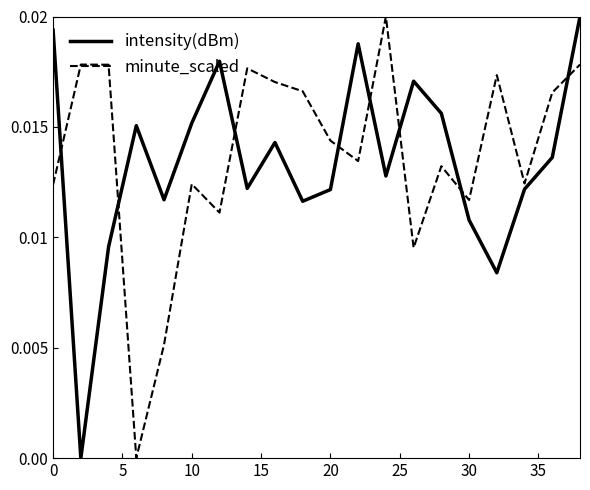

True or false: minute_scaled and intensity(dBm) cross at least once.

True